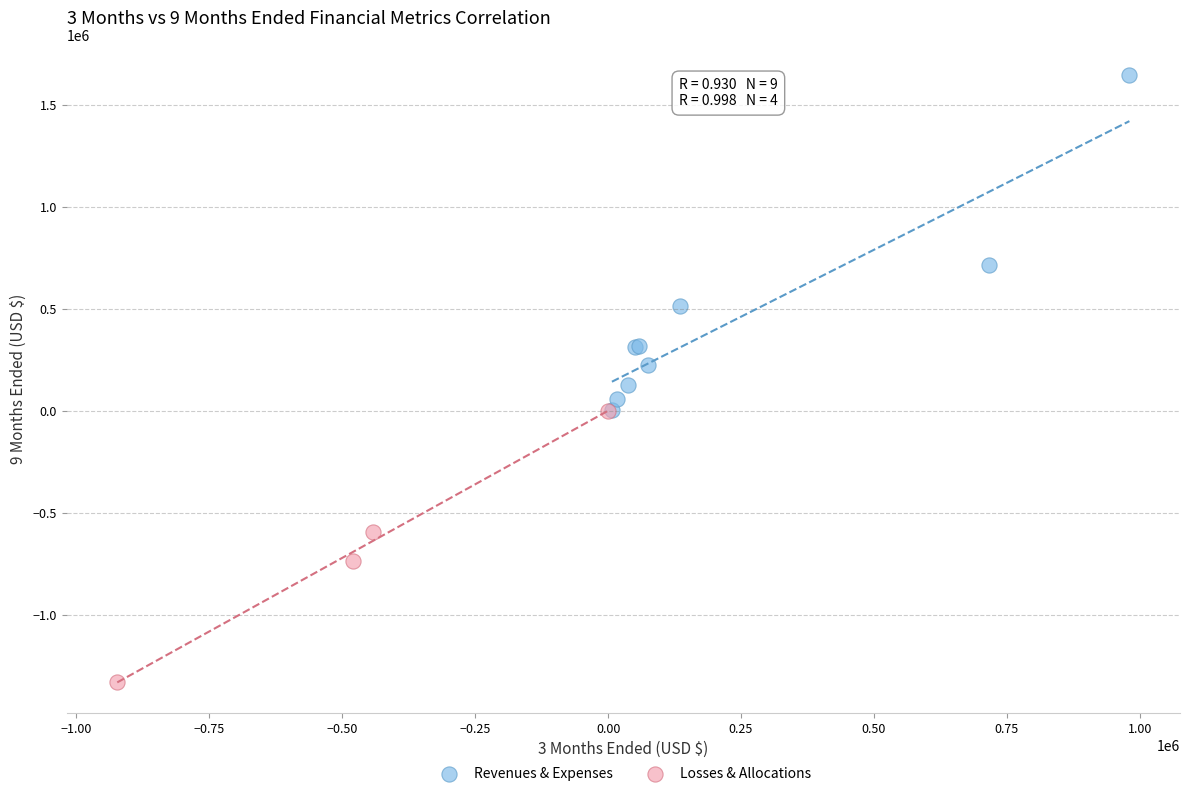

Which series has the widest spread of Y values?

Revenues & Expenses